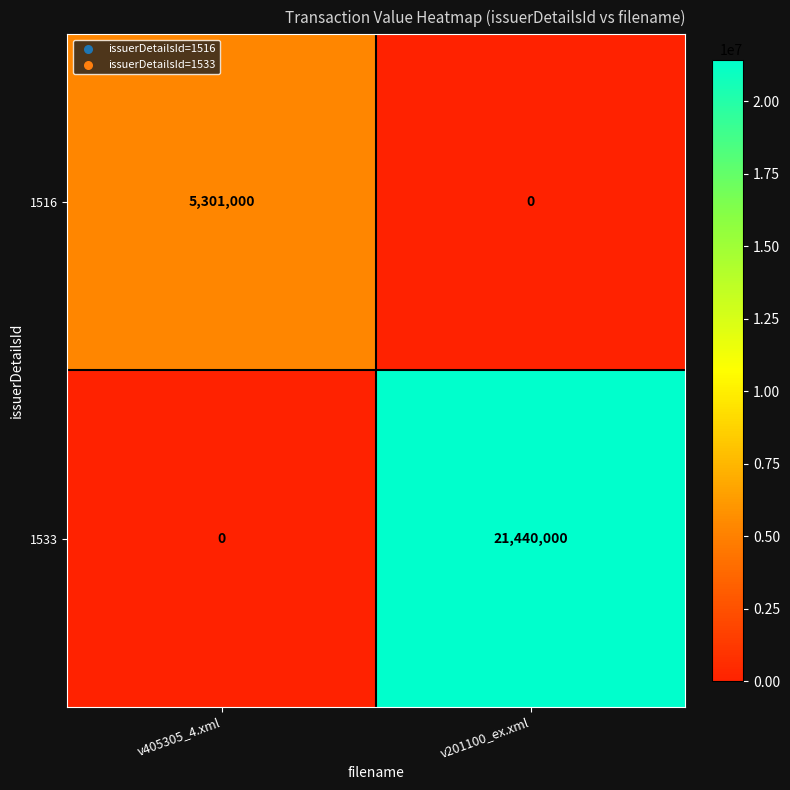

What is the maximum value shown in the chart?

21440000